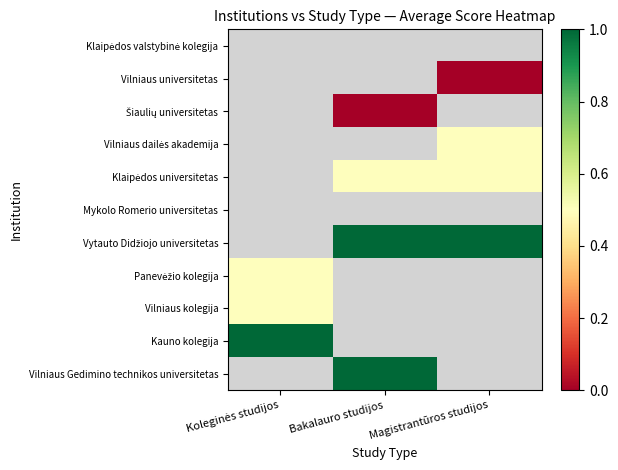

Count the number of data series in this chart.

11